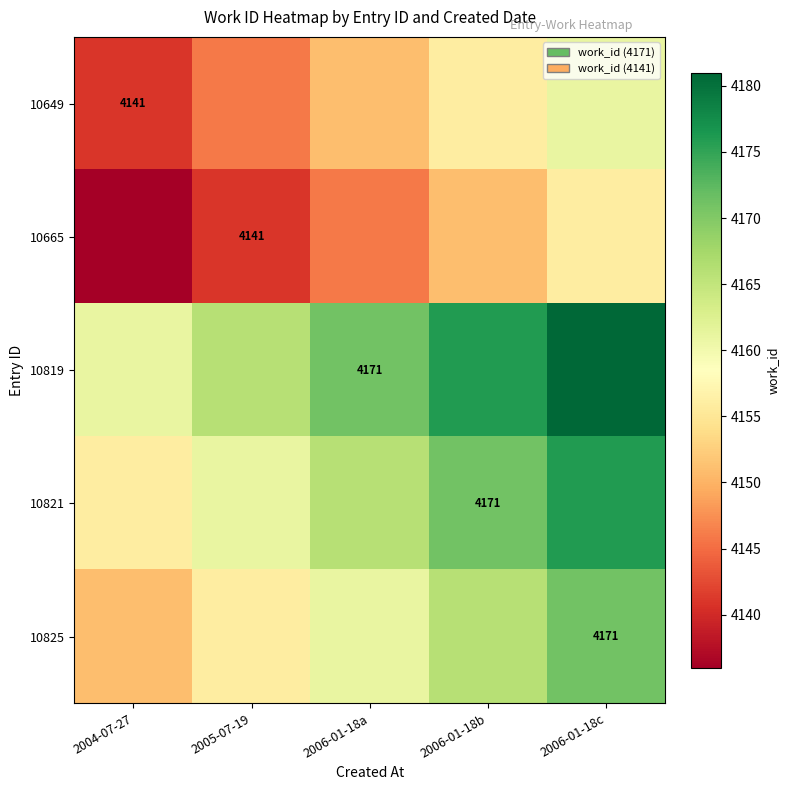

The value of 10825 at 2006-01-18c is 4171. True or false?

True